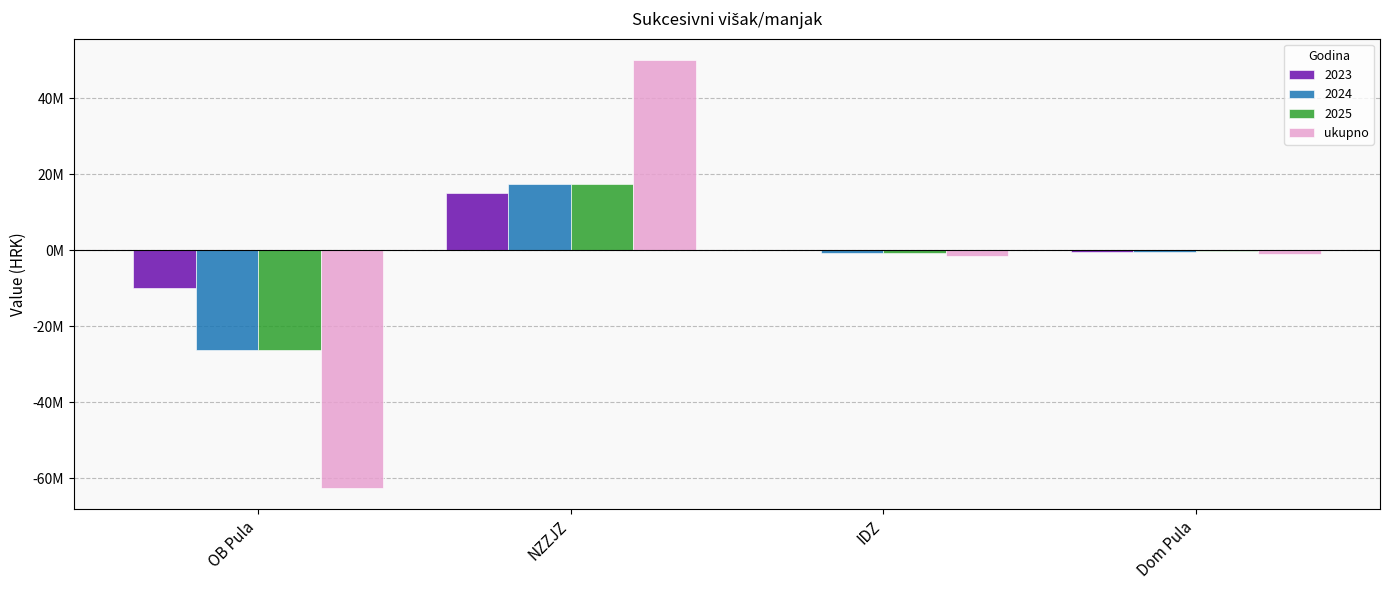

What are all the series names shown in the legend?

2023, 2024, 2025, ukupno